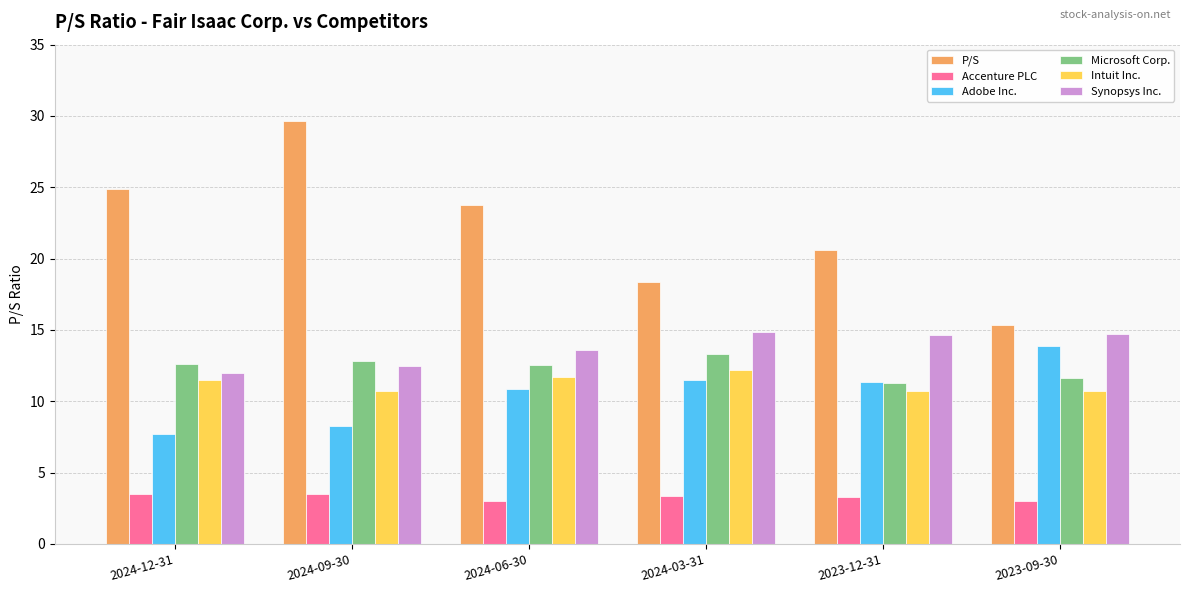

True or false: Microsoft Corp. has a value of 5.9 at 2023-12-31.

False